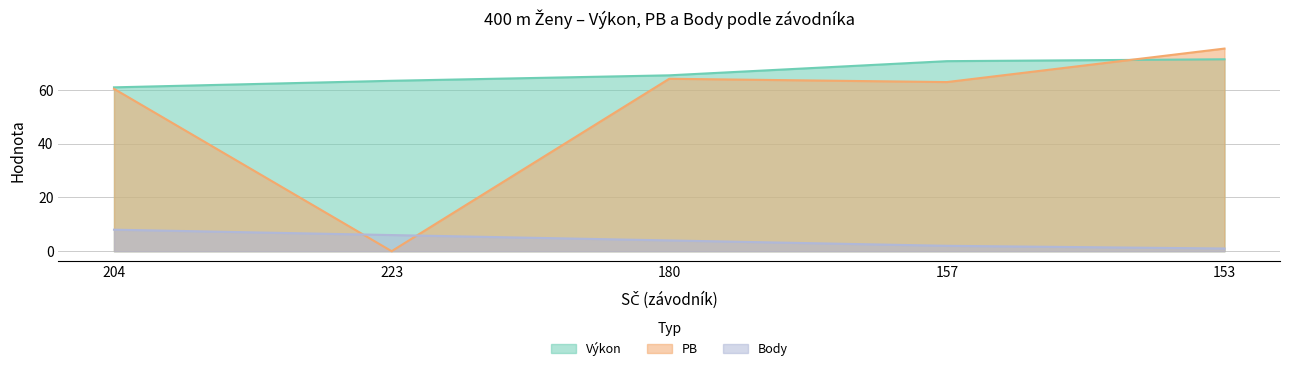

True or false: Výkon and Body intersect in this chart.

False